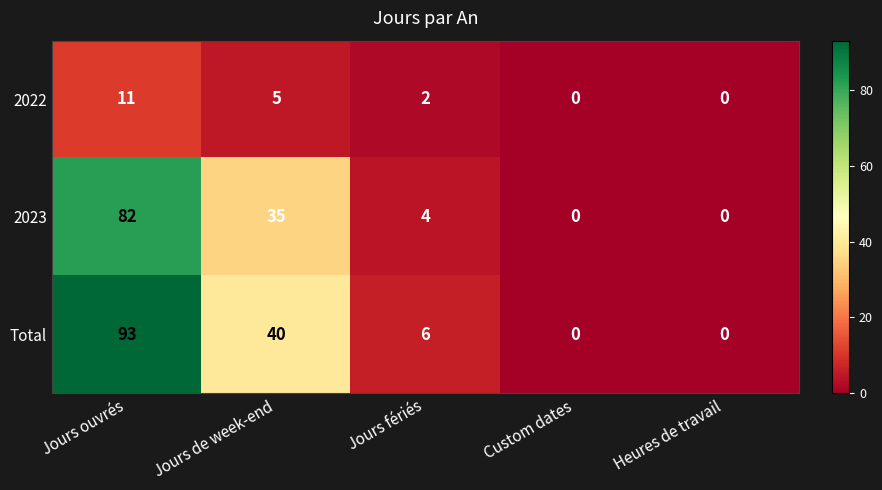

Reading left to right, what are all the values shown in this chart?

2022: Jours ouvrés=11	Jours de week-end=5	Jours fériés=2	Custom dates=0	Heures de travail=0
2023: Jours ouvrés=82	Jours de week-end=35	Jours fériés=4	Custom dates=0	Heures de travail=0
Total: Jours ouvrés=93	Jours de week-end=40	Jours fériés=6	Custom dates=0	Heures de travail=0